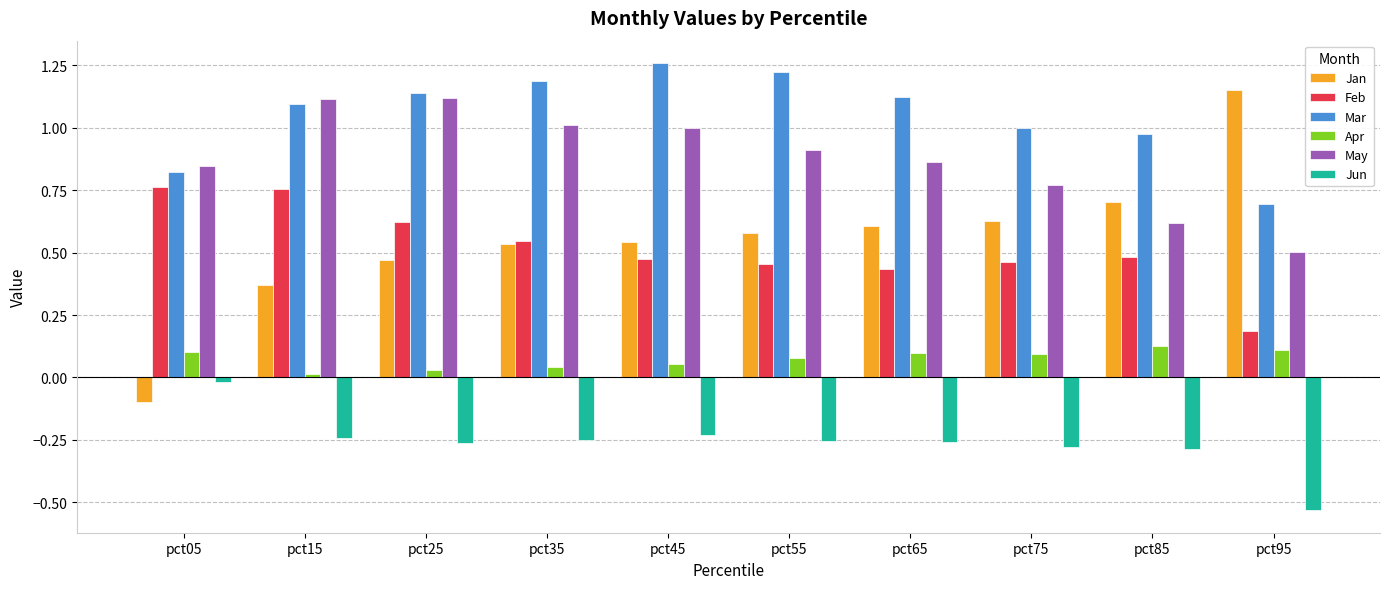

How many distinct data groups are displayed?

6